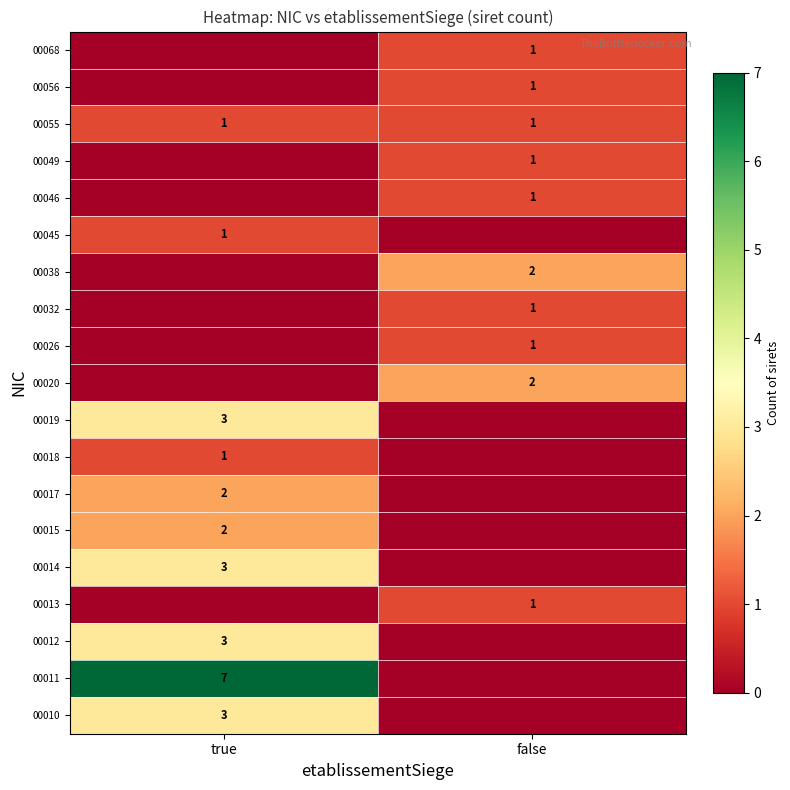

What is the maximum value shown in the chart?

7